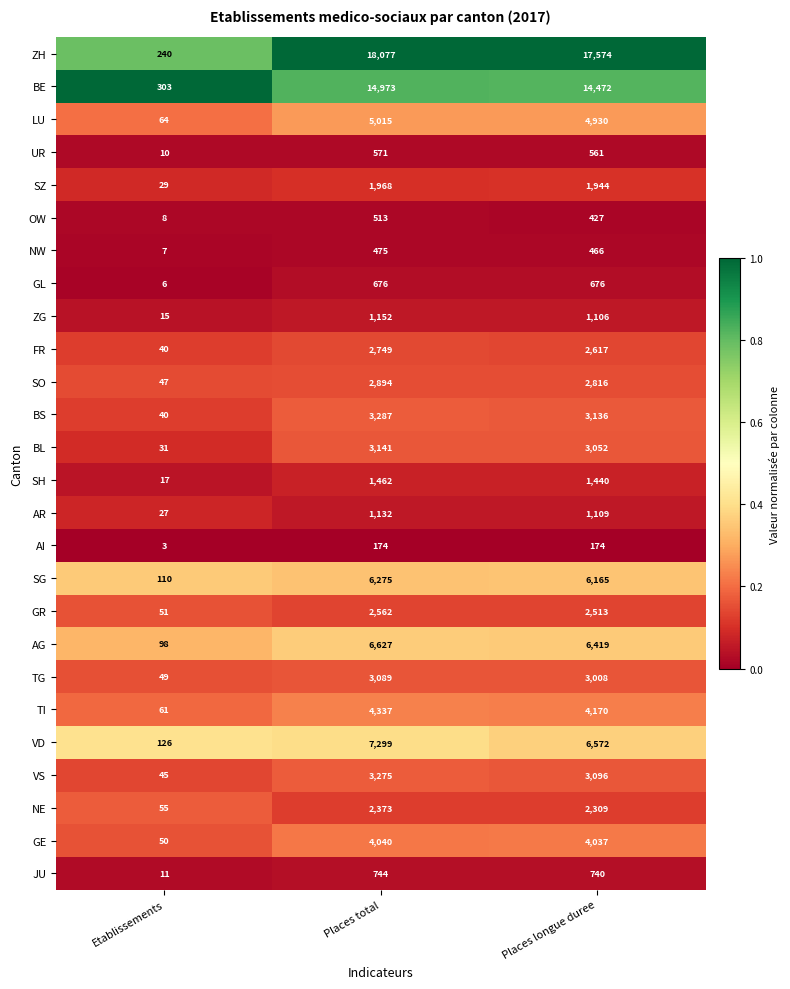

What is the total value across all series at Places longue duree?

95529